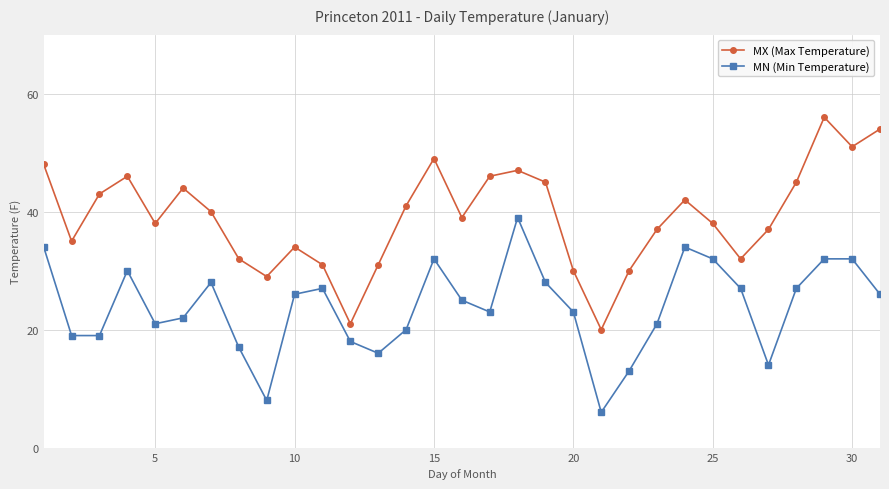

What is the maximum value for MN (Min Temperature)?

39